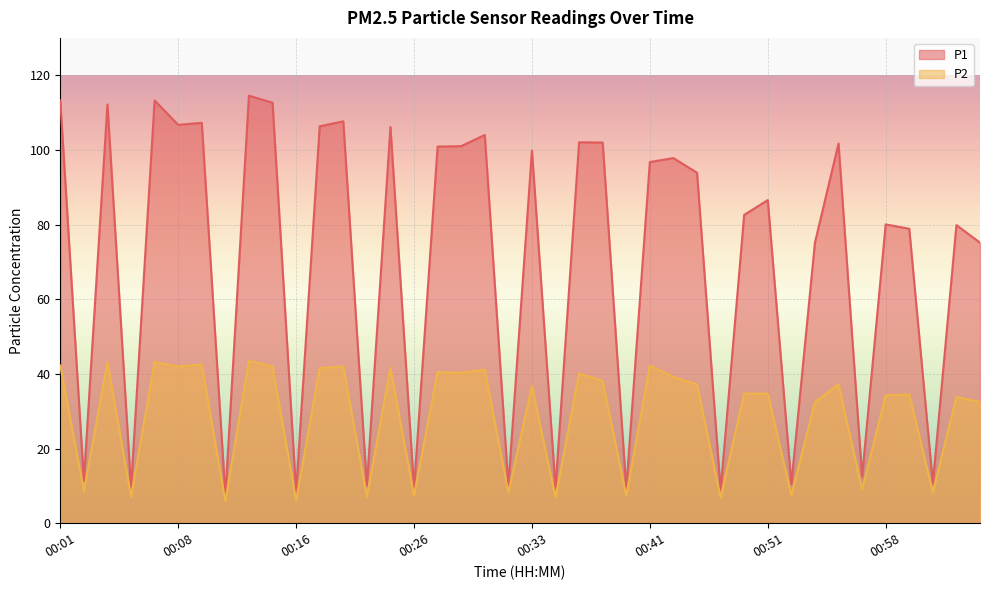

At which category does P1 reach its first local peak?

00:03